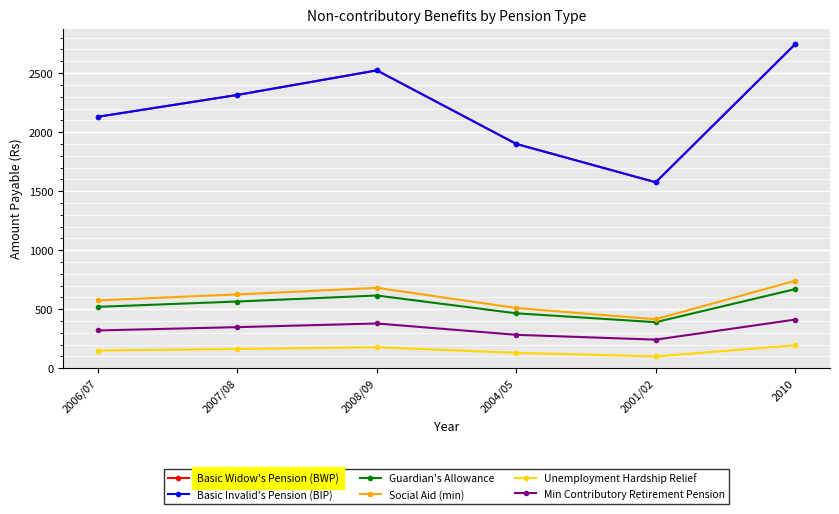

At how many categories does at least one series exceed 595?

6